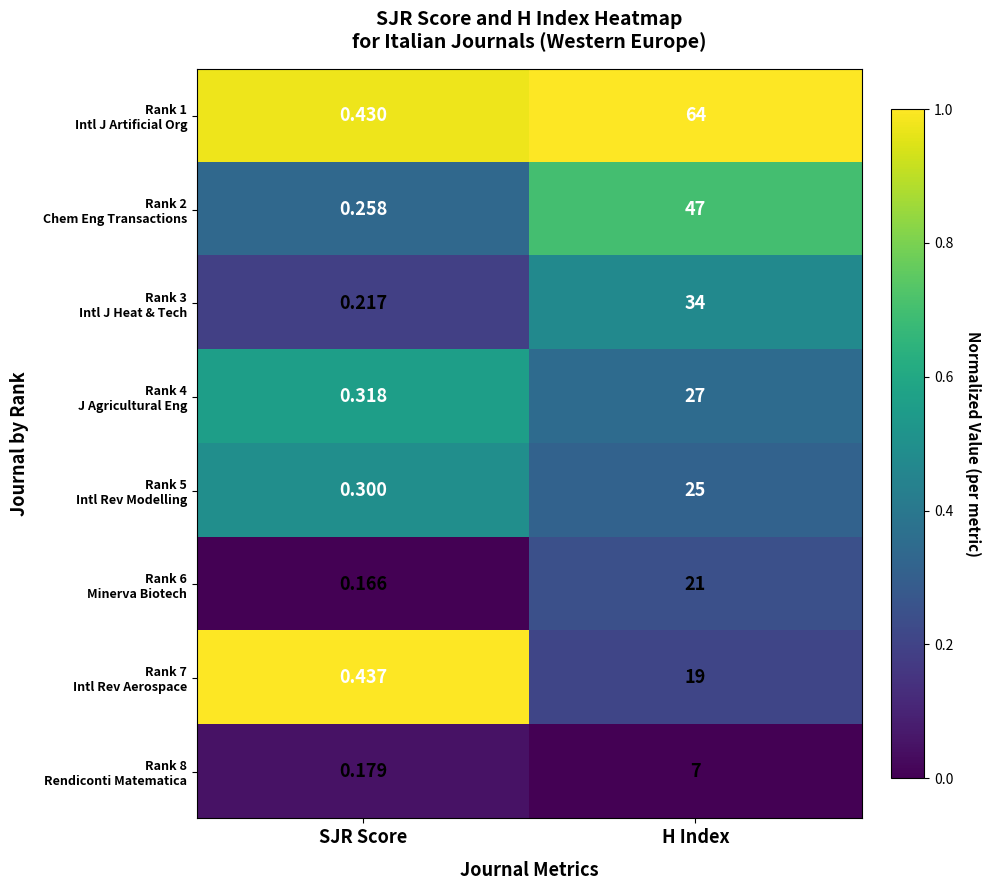

How many categories are shown in the chart?

2